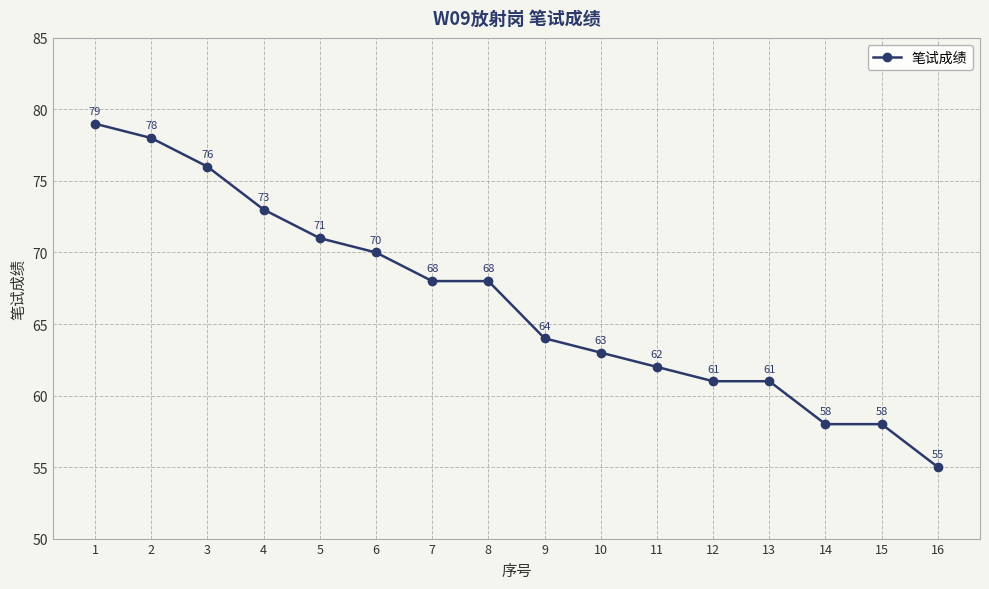

How many lines are shown in the chart?

1